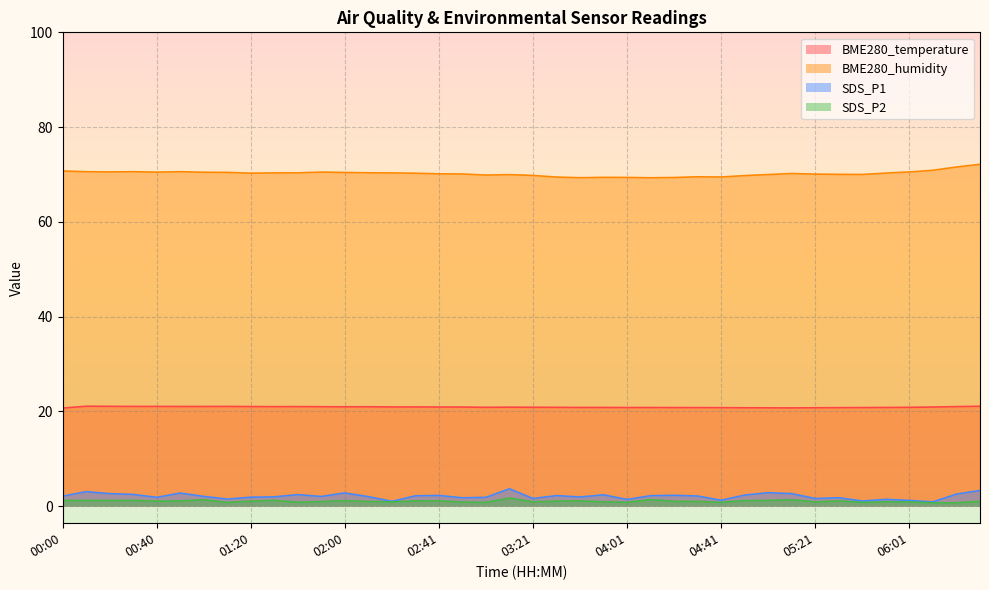

Between 01:10 and 05:21, which series saw the biggest shift?

BME280_humidity